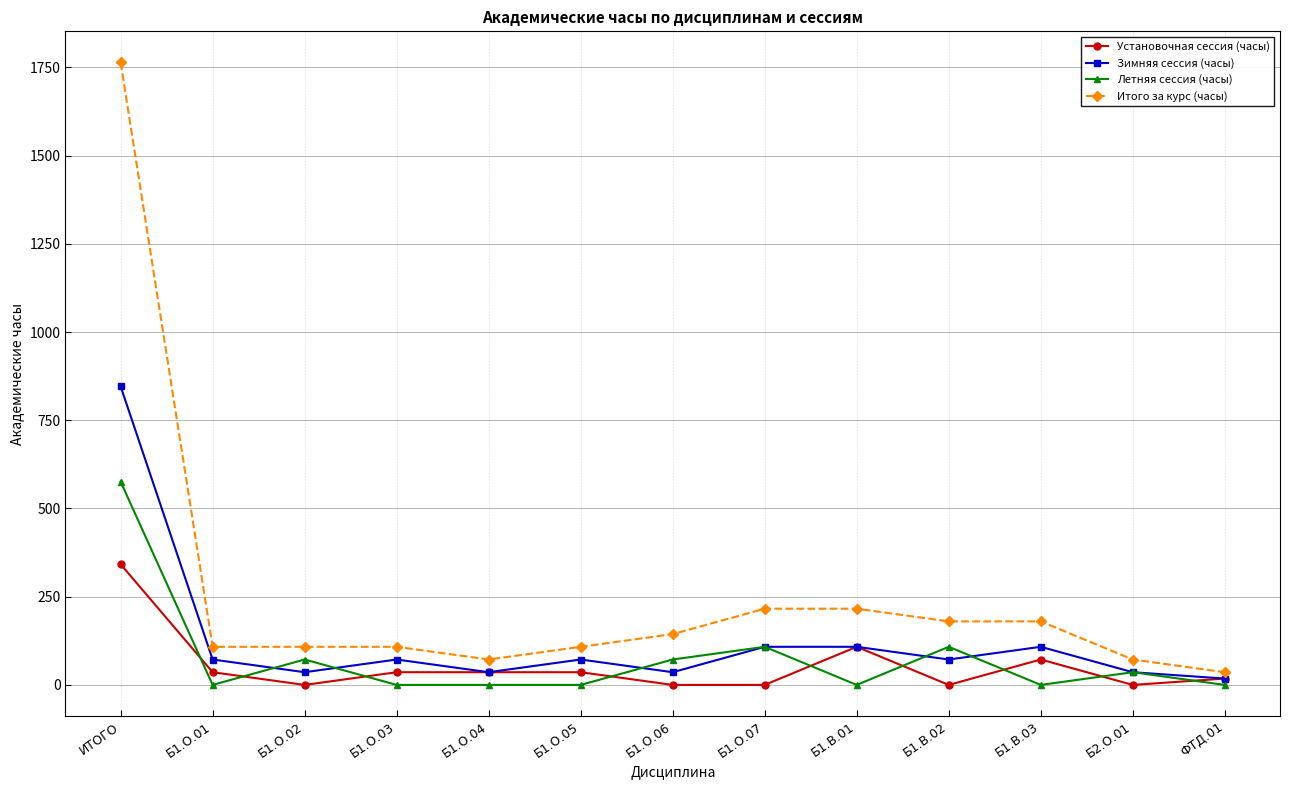

At how many categories does at least one series exceed 466?

1